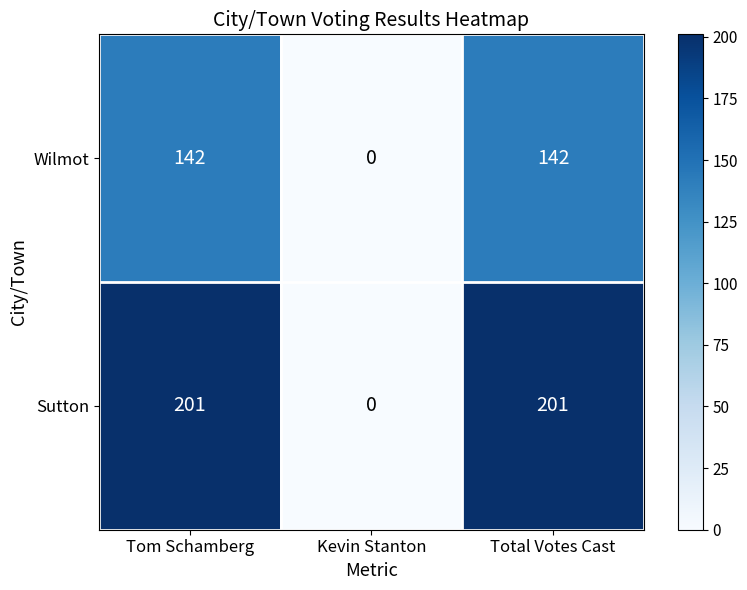

Is the value of Sutton at Total Votes Cast greater than the value of Wilmot at Tom Schamberg?

Yes